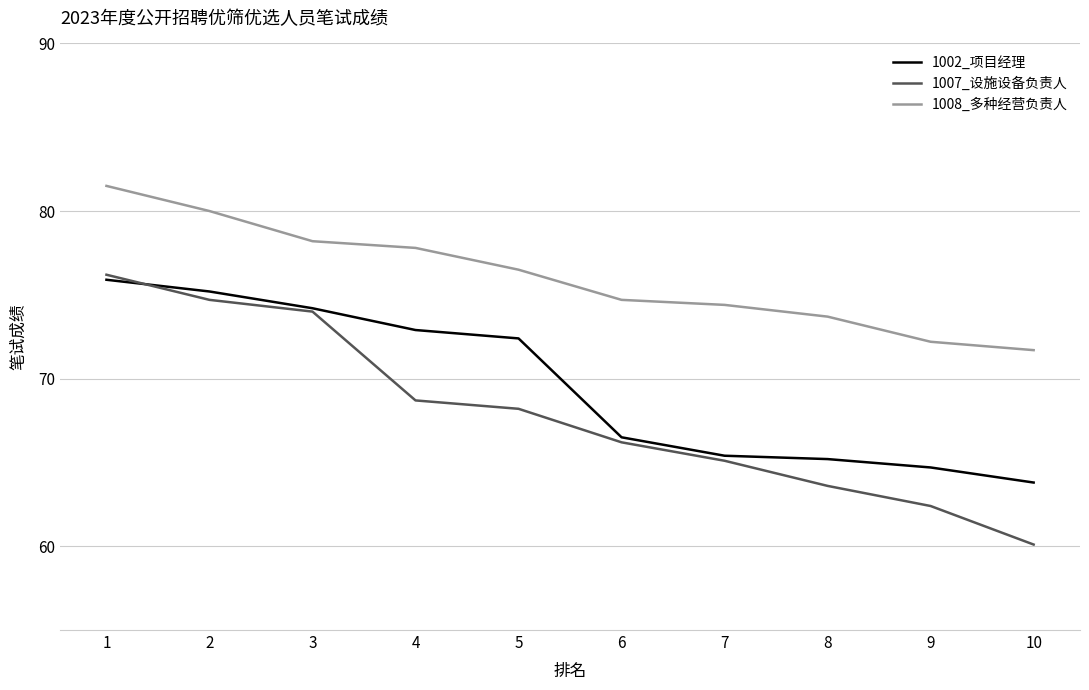

True or false: 1008_多种经营负责人 and 1002_项目经理 intersect in this chart.

False